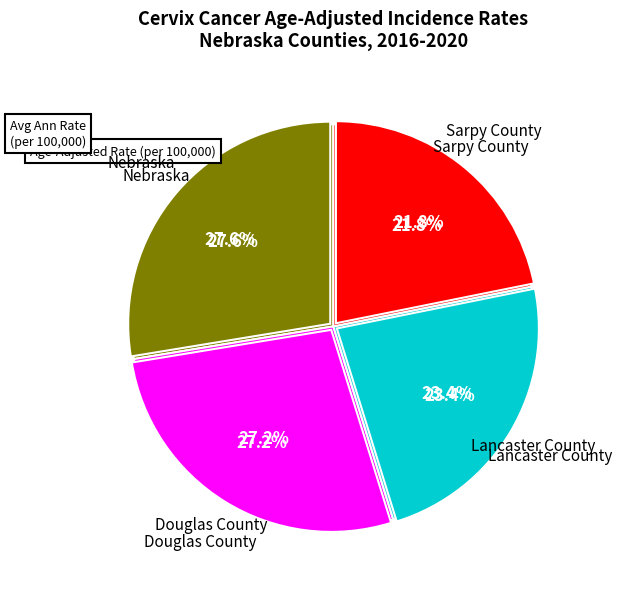

To the nearest percent, what is the difference between the Nebraska and Sarpy County slice percentages?

6%